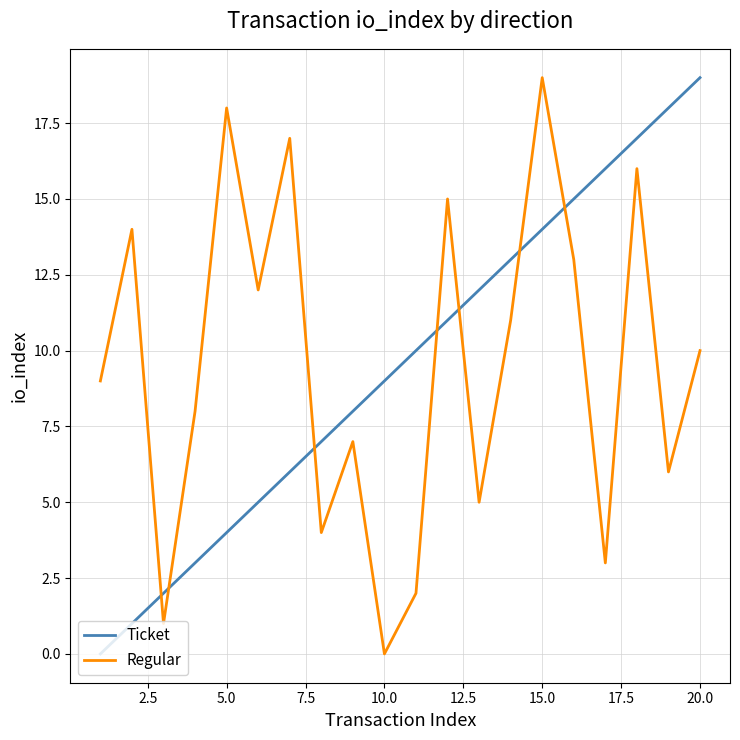

What is the difference between the maximum and minimum values in the Regular series?

19